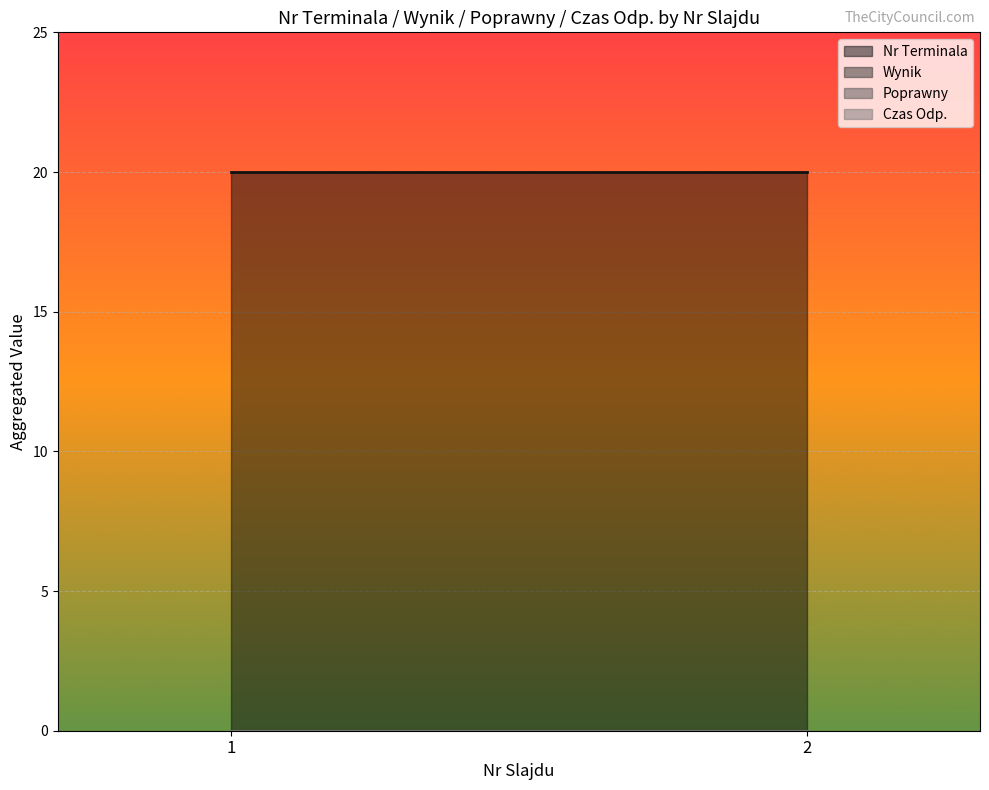

True or false: Poprawny has more than 2 points higher than both neighbors.

False